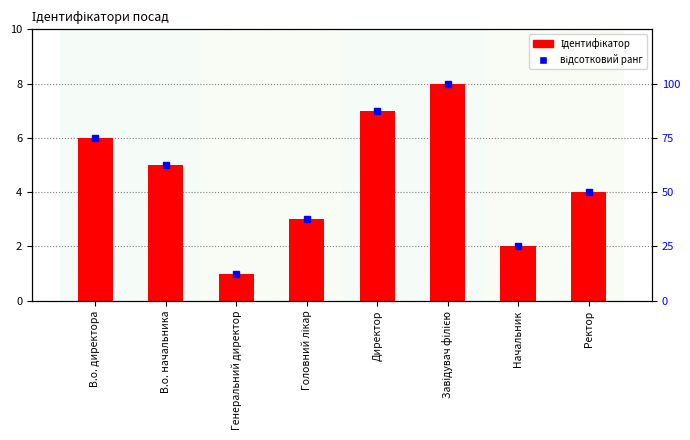

What is the average value of the відсотковий ранг series?

56.2